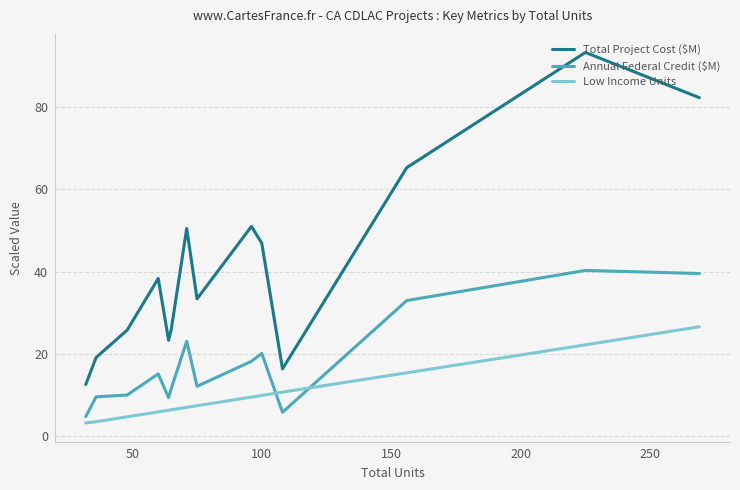

In Total Project Cost ($M), how many points are higher than both neighbors (excluding endpoints)?

4